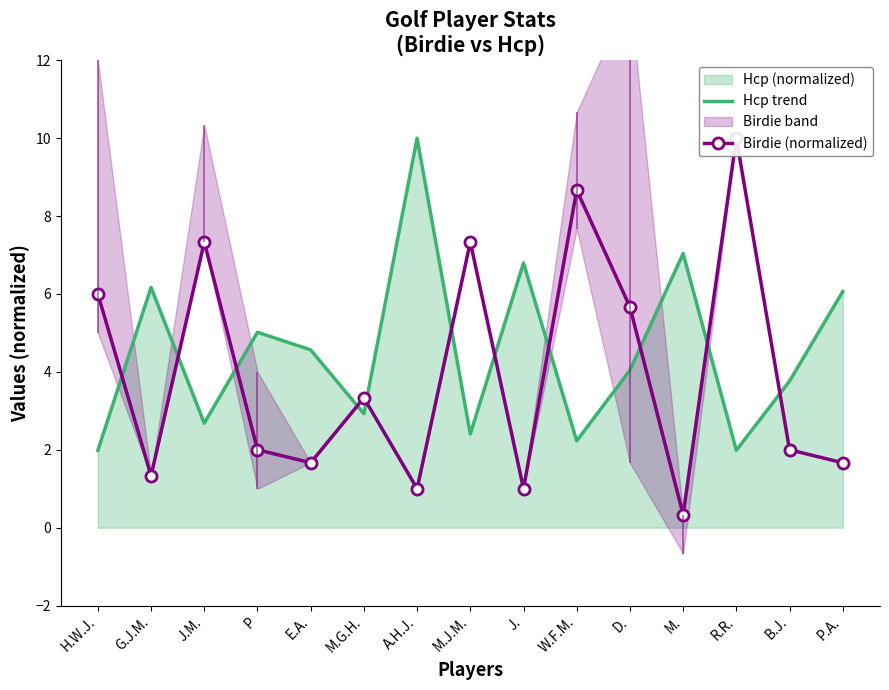

At which category does Hcp trend reach its first local valley?

J.M.